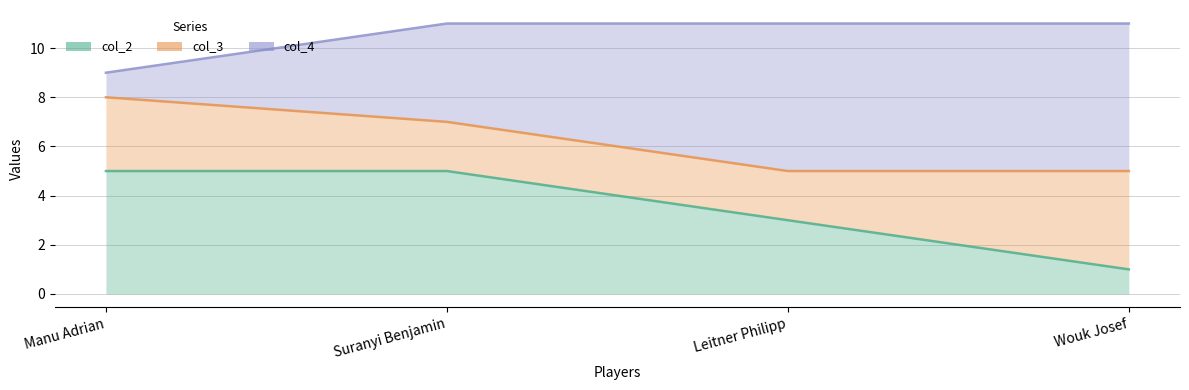

How many data points in col_3 line are less than 7?

2